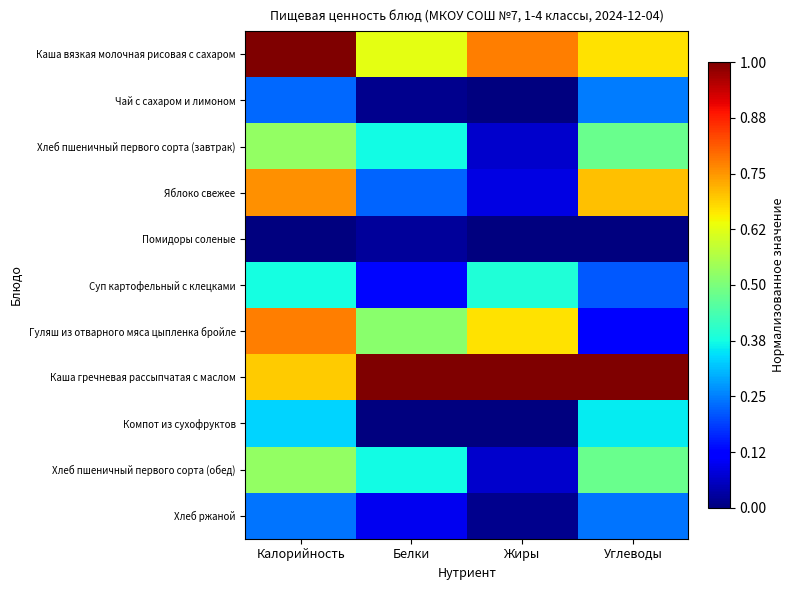

Which label corresponds to the largest value in the chart?

Калорийность